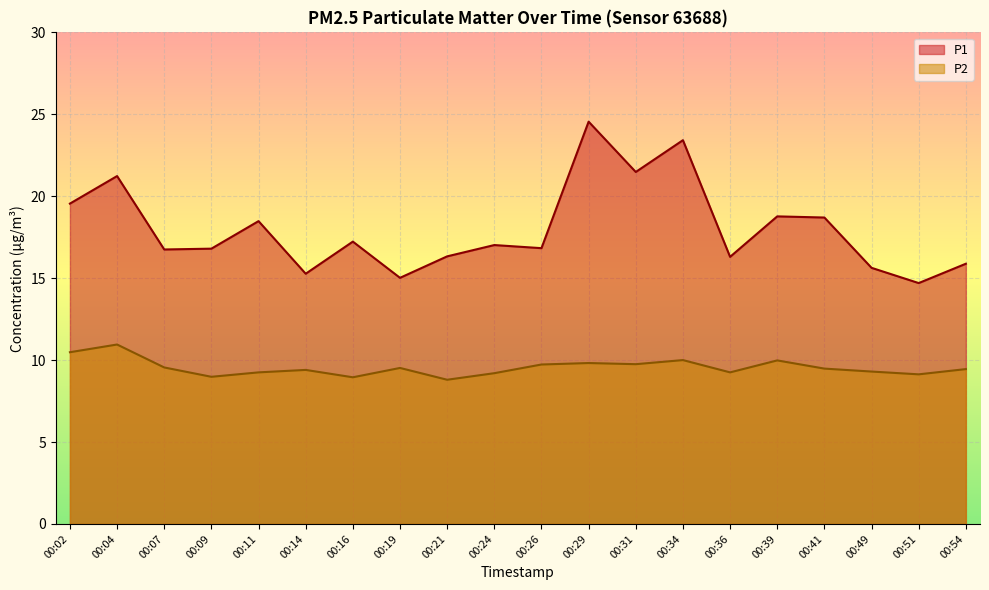

At which label does P2 reach its minimum?

00:21